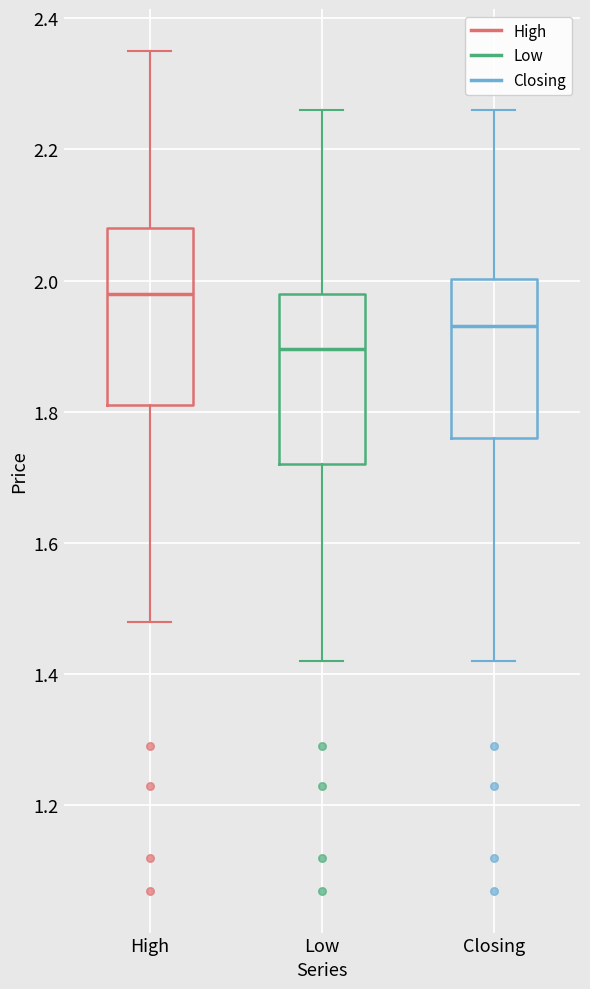

Reading left to right, transcribe this box plot: for each box, give where its median line is, the range the box spans, and where its two whiskers end, as read against the y-axis. The values are not printed on the chart, so give them approximately, as read against the axis.

High: median 1.98, box 1.82 to 2.08, whiskers 1.48 to 2.36
Low: median 1.90, box 1.72 to 1.98, whiskers 1.42 to 2.26
Closing: median 1.94, box 1.76 to 2.00, whiskers 1.42 to 2.26